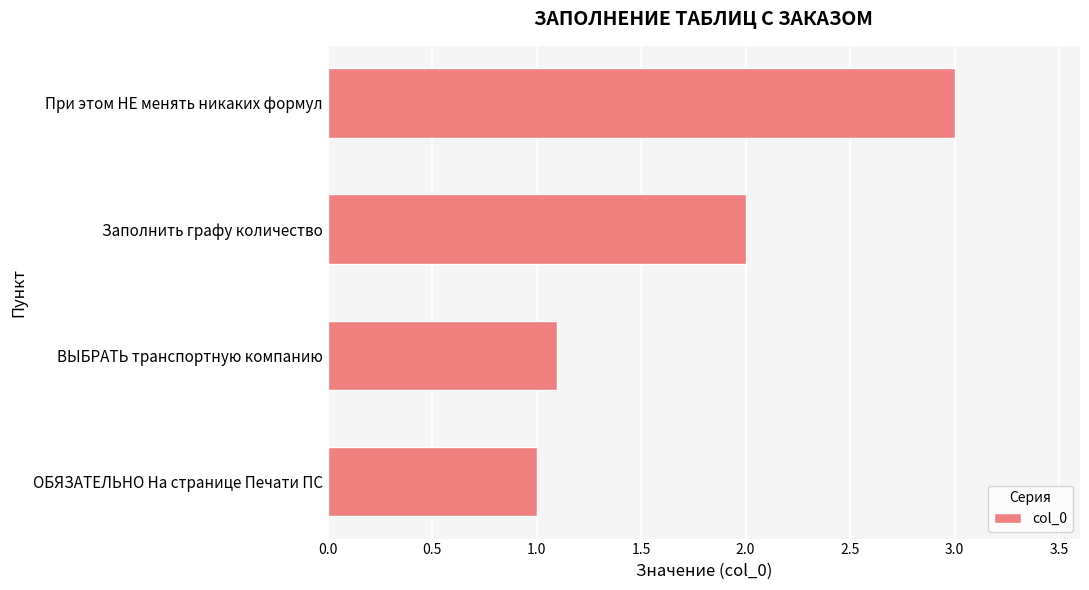

Rank the categories by value from highest to lowest.

При этом НЕ менять никаких формул, Заполнить графу количество, ВЫБРАТЬ транспортную компанию, ОБЯЗАТЕЛЬНО На странице Печати ПС